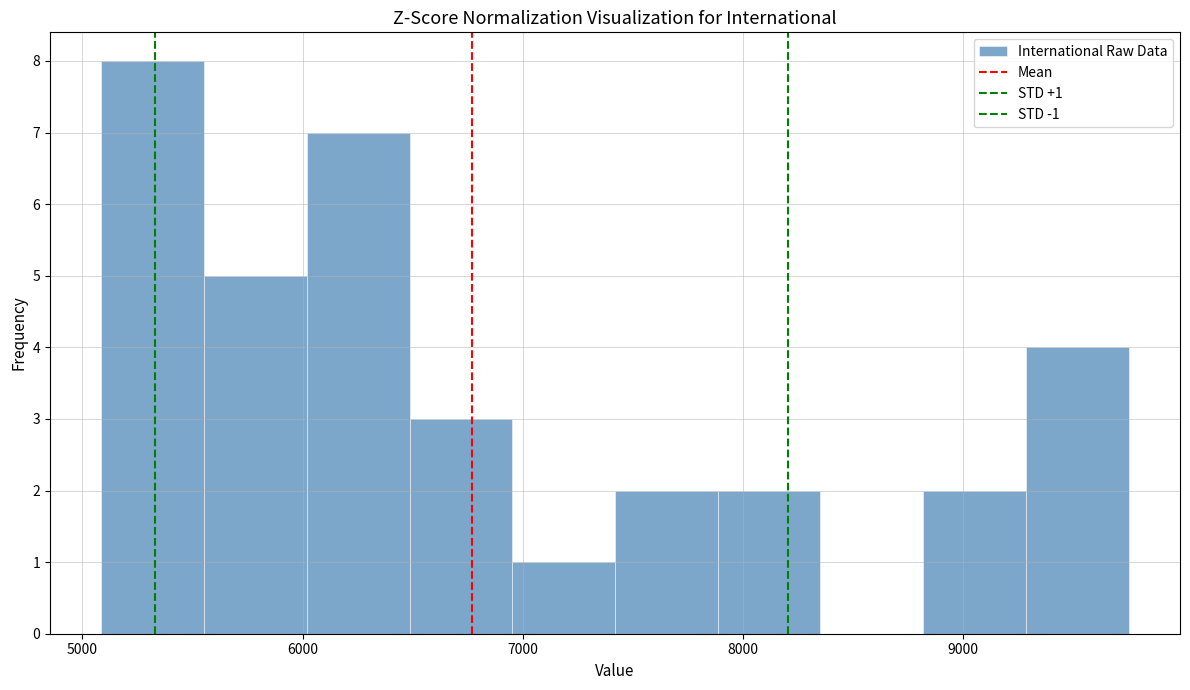

Which range on the x-axis has the tallest bar?

5100 to 5600